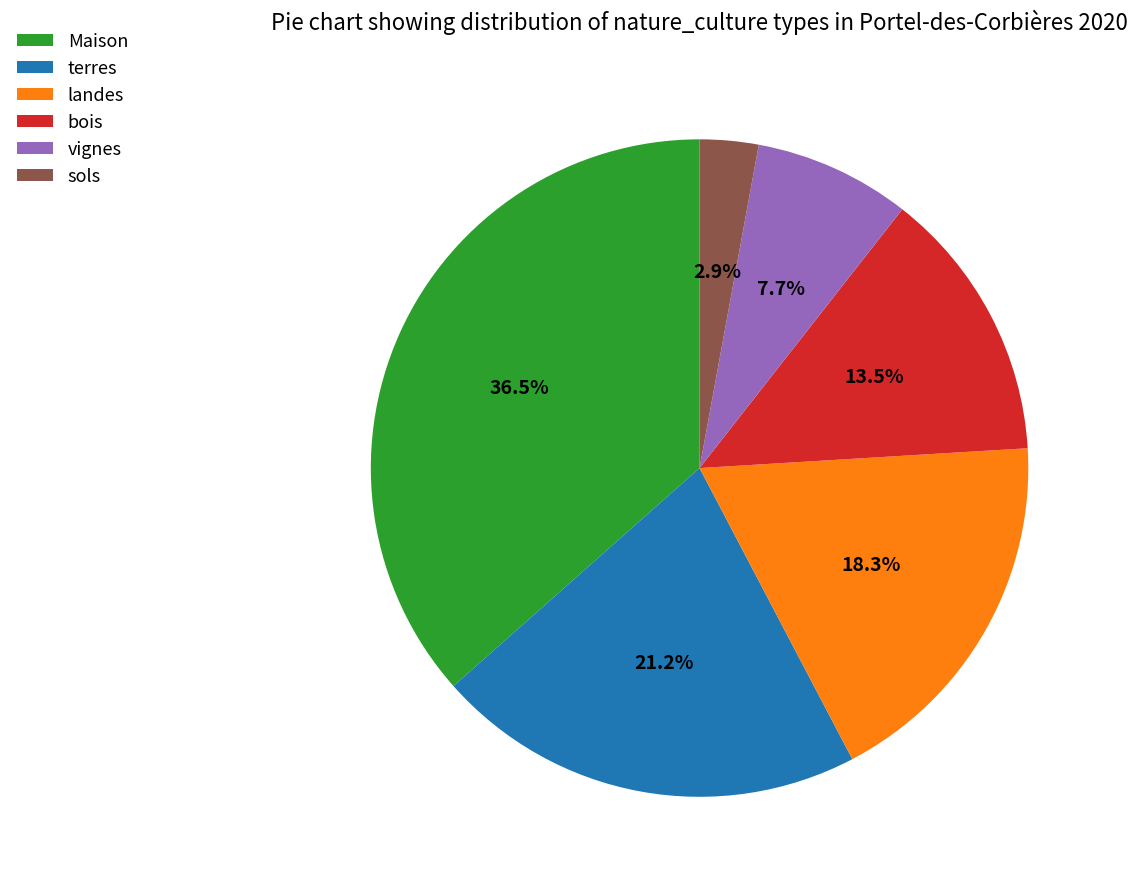

Which category has the biggest portion of the pie?

Maison